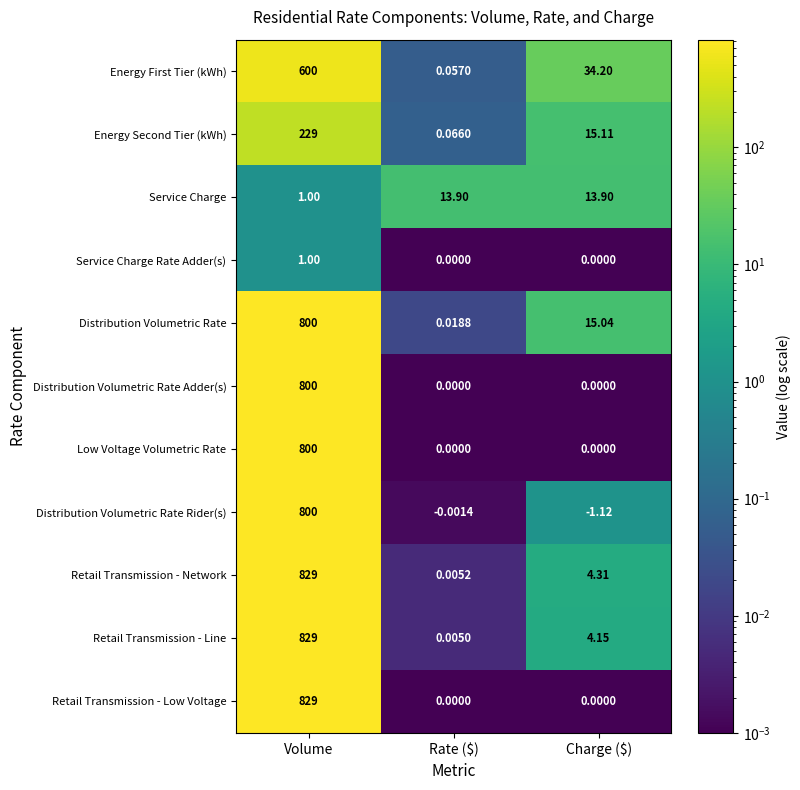

Count the number of categories in the chart.

3